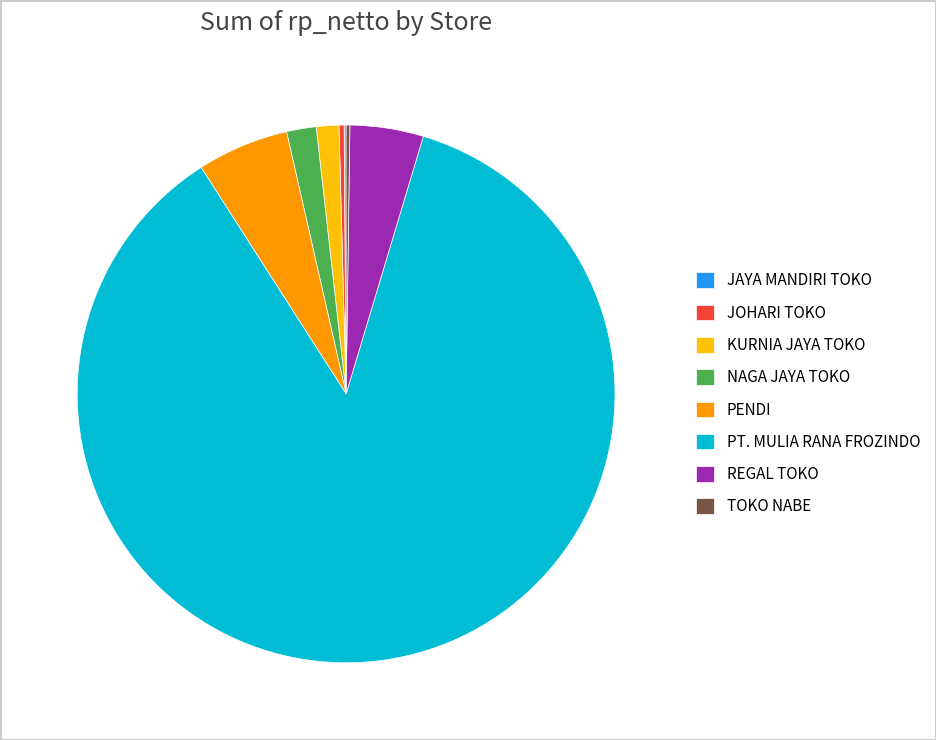

Which slice is the largest?

PT. MULIA RANA FROZINDO